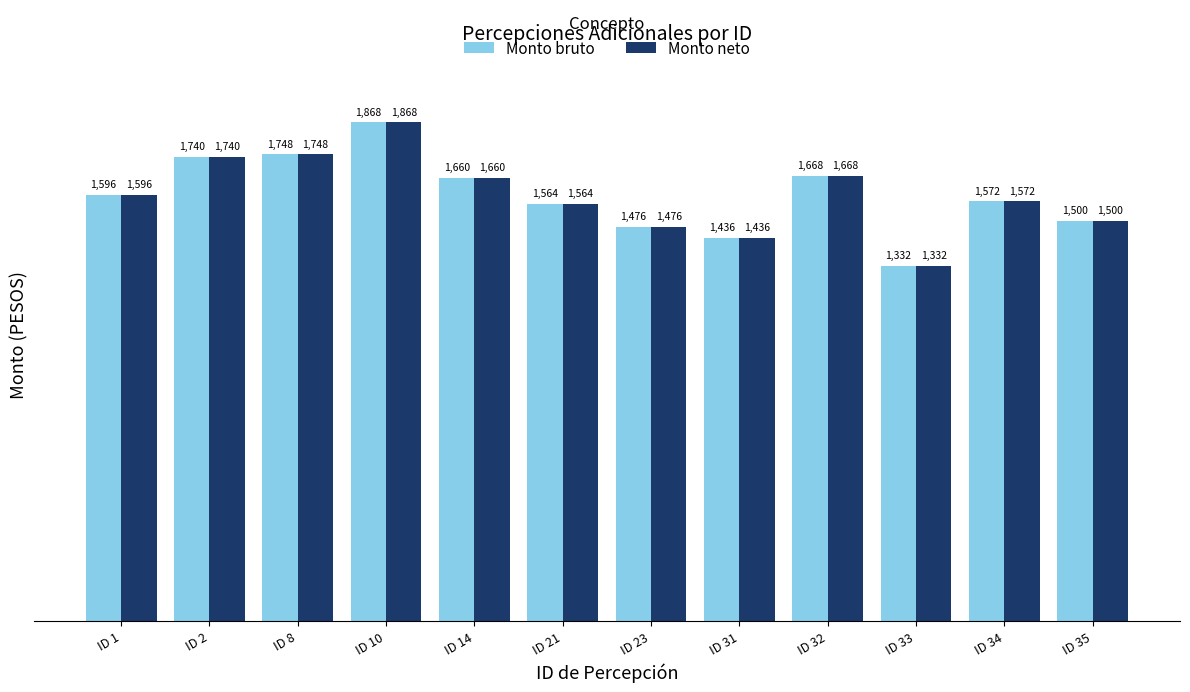

What is the difference between the Monto bruto values at ID 21 and ID 31?

128